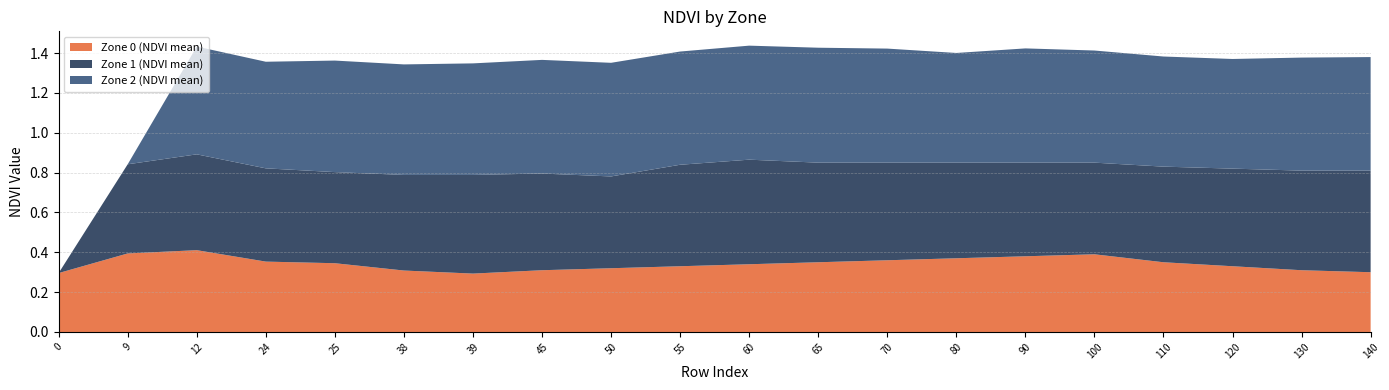

Reading right to left, transcribe all the data shown in this chart.

Zone 0 (NDVI mean): 0.3	0.3	0.3	0.3	0.4	0.4	0.4	0.4	0.3	0.3	0.3	0.3	0.3	0.3	0.3	0.3	0.4	0.4	0.4	0.3
Zone 1 (NDVI mean): 0.5	0.5	0.5	0.5	0.5	0.5	0.5	0.5	0.5	0.5	0.5	0.5	0.5	0.5	0.5	0.5	0.5	0.5	0.4	0.0
Zone 2 (NDVI mean): 0.6	0.6	0.6	0.6	0.6	0.6	0.6	0.6	0.6	0.6	0.6	0.6	0.6	0.6	0.6	0.6	0.5	0.5	0.0	0.0